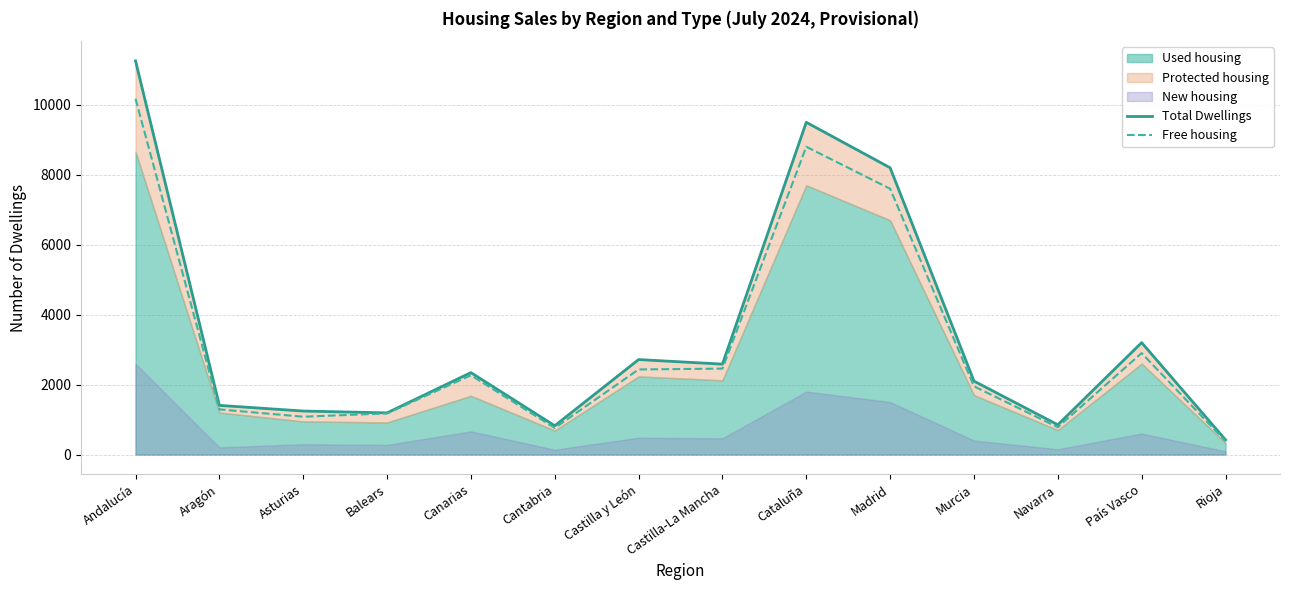

Which series changed the most between Andalucía and Balears?

Total Dwellings